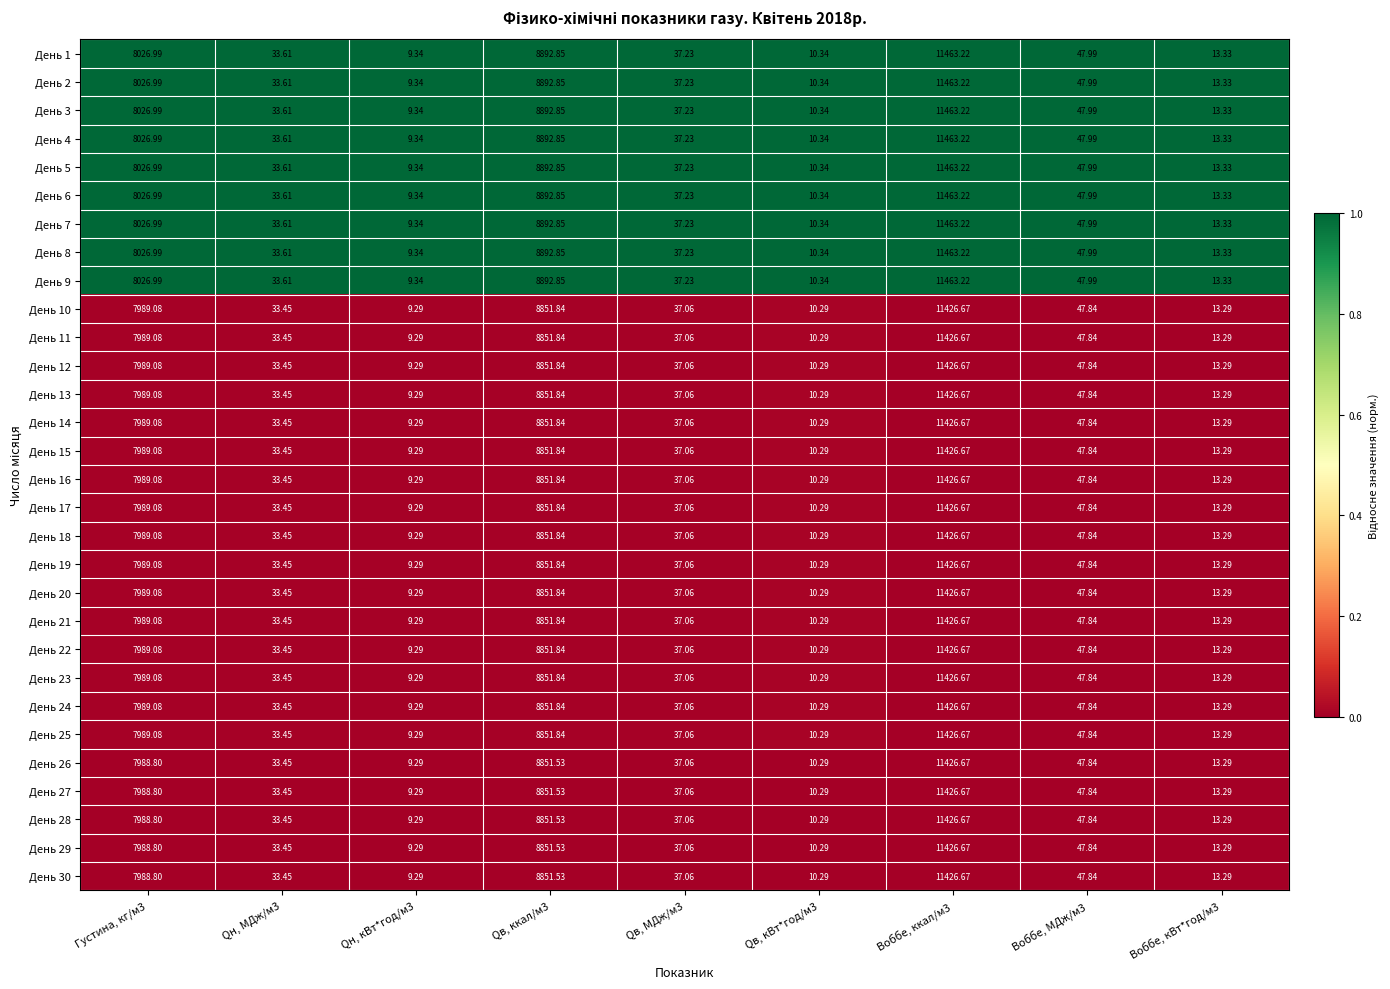

Is the value of День 3 at Qв, кВт*год/м3 greater than the value of День 21 at Qв, кВт*год/м3?

Yes